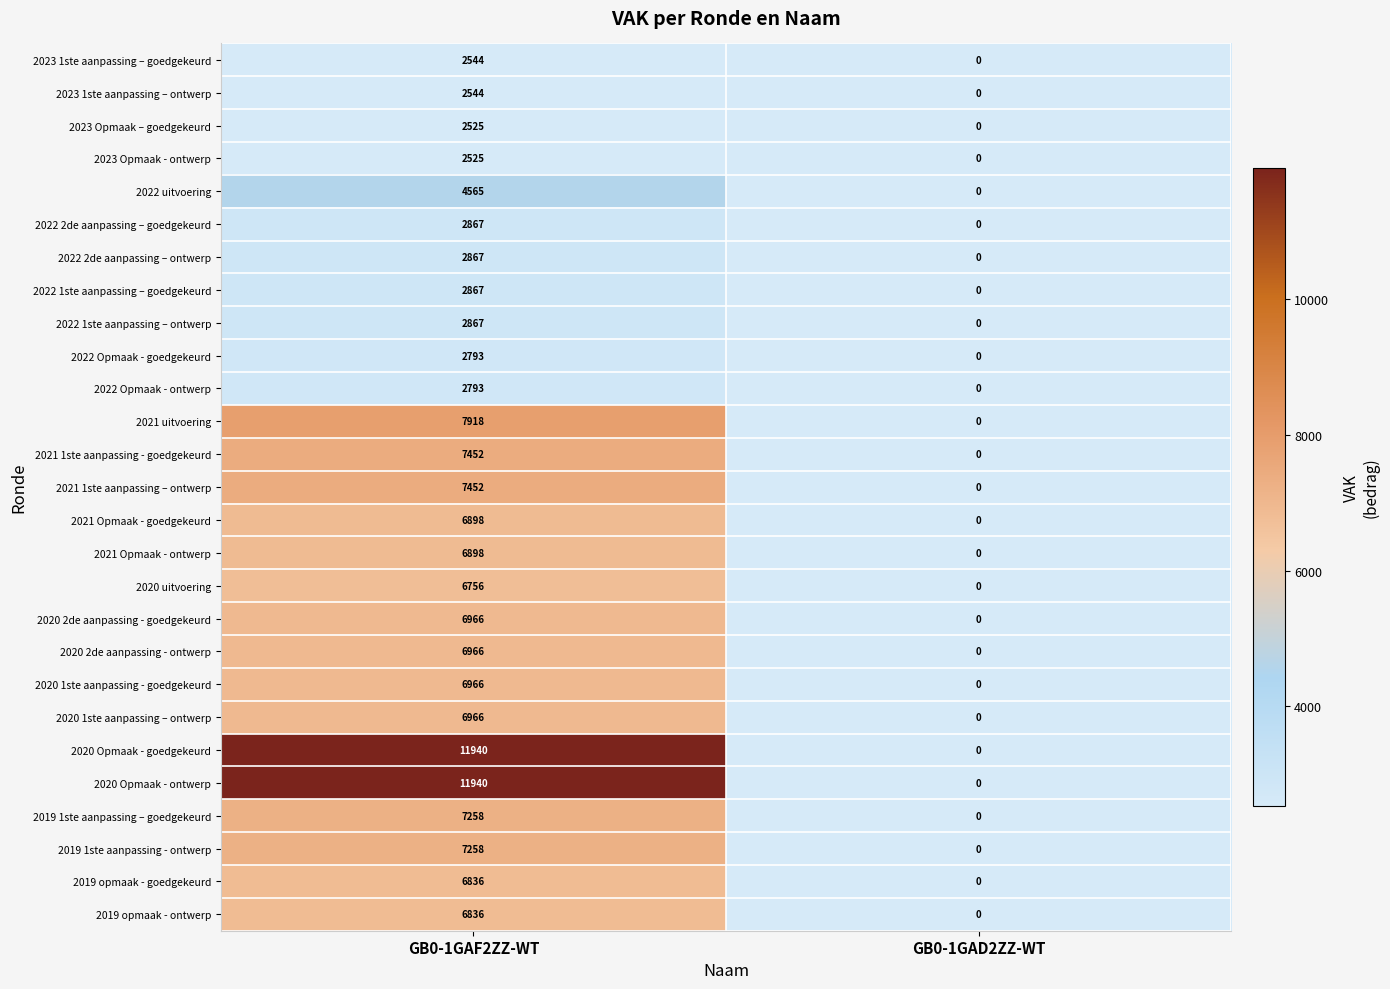

Which category has the highest value across all series?

GB0-1GAF2ZZ-WT